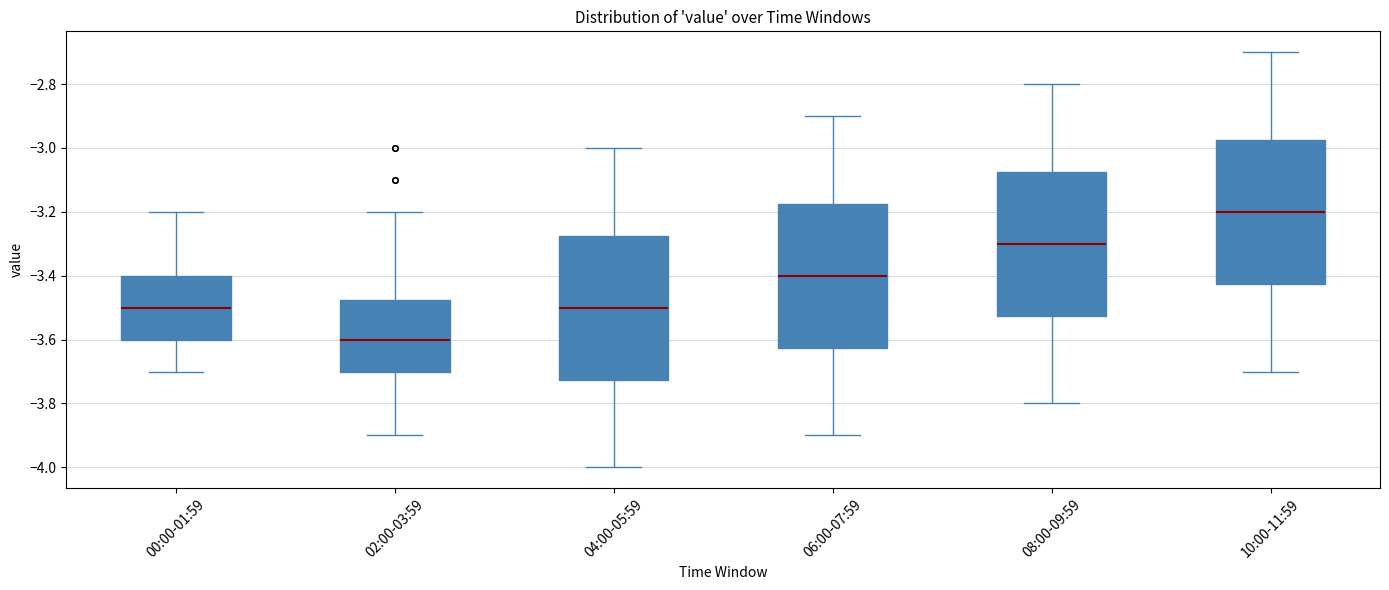

Reading left to right, read every box against the y-axis: the position of its median line, the range the box covers, and the ends of its whiskers. The values are not printed on the chart, so give them approximately, as read against the axis.

00:00-01:59: median -3.50, box -3.60 to -3.40, whiskers -3.70 to -3.20
02:00-03:59: median -3.60, box -3.70 to -3.48, whiskers -3.90 to -3.20
04:00-05:59: median -3.50, box -3.72 to -3.28, whiskers -4.00 to -3.00
06:00-07:59: median -3.40, box -3.62 to -3.18, whiskers -3.90 to -2.90
08:00-09:59: median -3.30, box -3.52 to -3.08, whiskers -3.80 to -2.80
10:00-11:59: median -3.20, box -3.42 to -2.98, whiskers -3.70 to -2.70